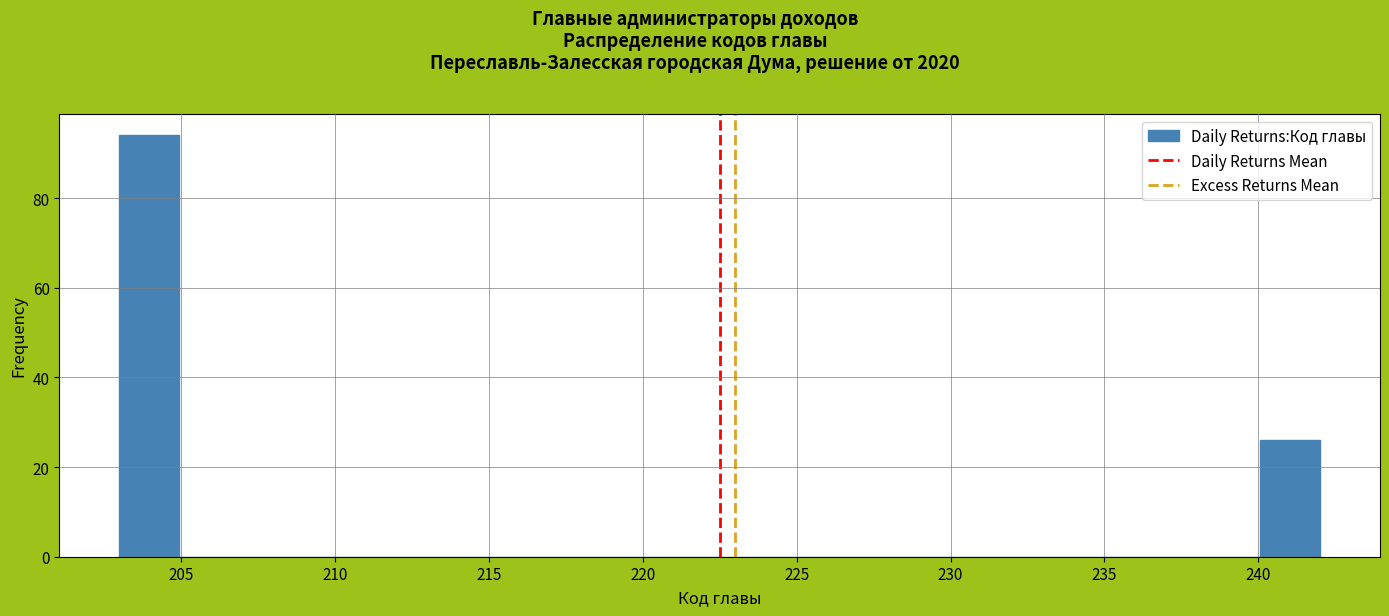

Read against the x-axis, roughly where is the centre of the tallest bar?

204.0